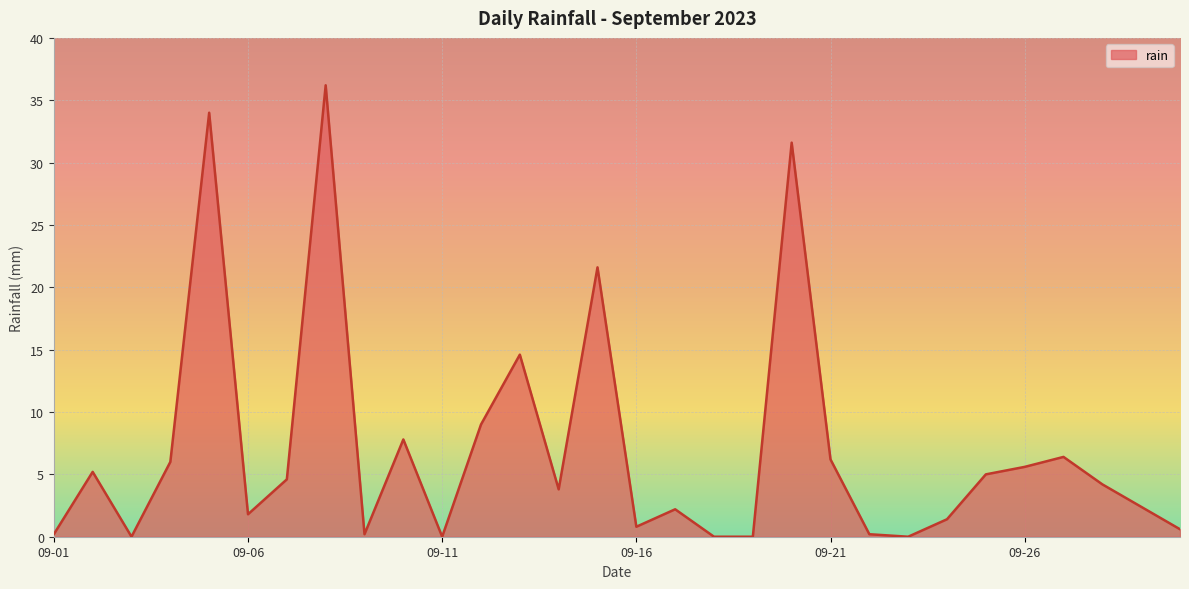

Reading left to right, extract all data points from this chart.

0.2	5.2	0.0	6.0	34.0	1.8	4.6	36.2	0.2	7.8	0.0	9.0	14.6	3.8	21.6	0.8	2.2	0.0	0.0	31.6	6.2	0.2	0.0	1.4	5.0	5.6	6.4	4.2	2.4	0.6